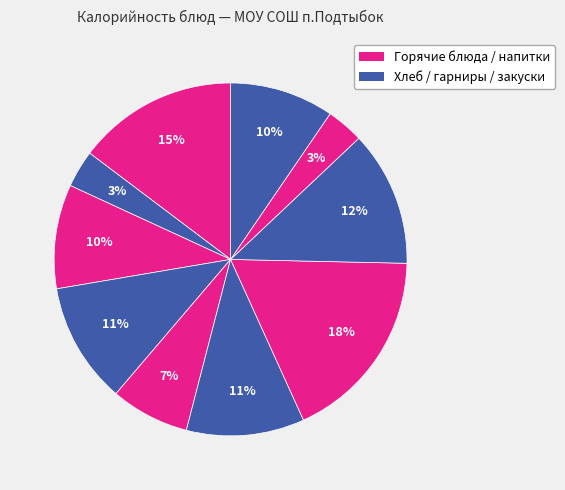

How many slices are in this pie chart?

10